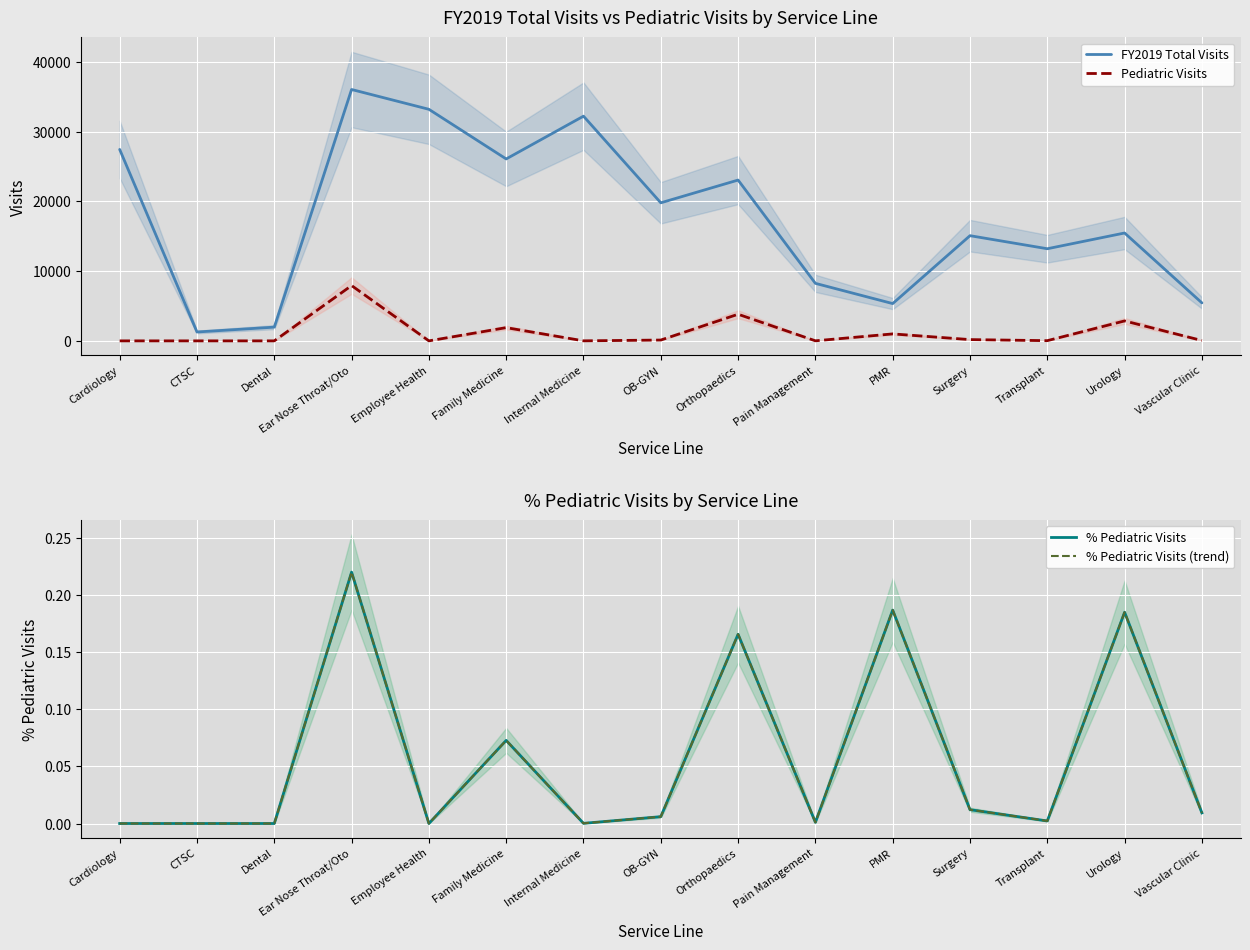

At which label does % Pediatric Visits reach its peak?

Ear Nose Throat/Oto